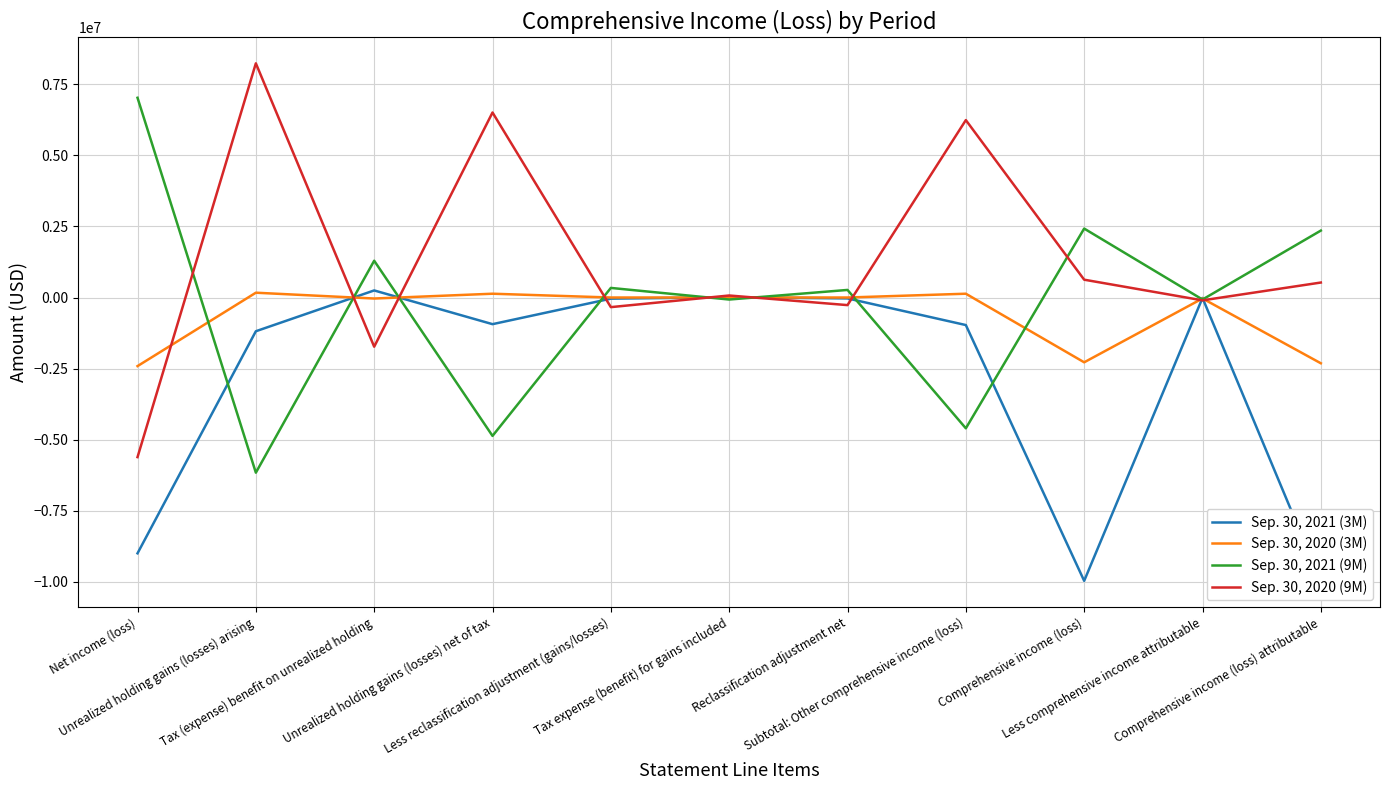

What is the average value of the Sep. 30, 2020 (9M) series?

1287514